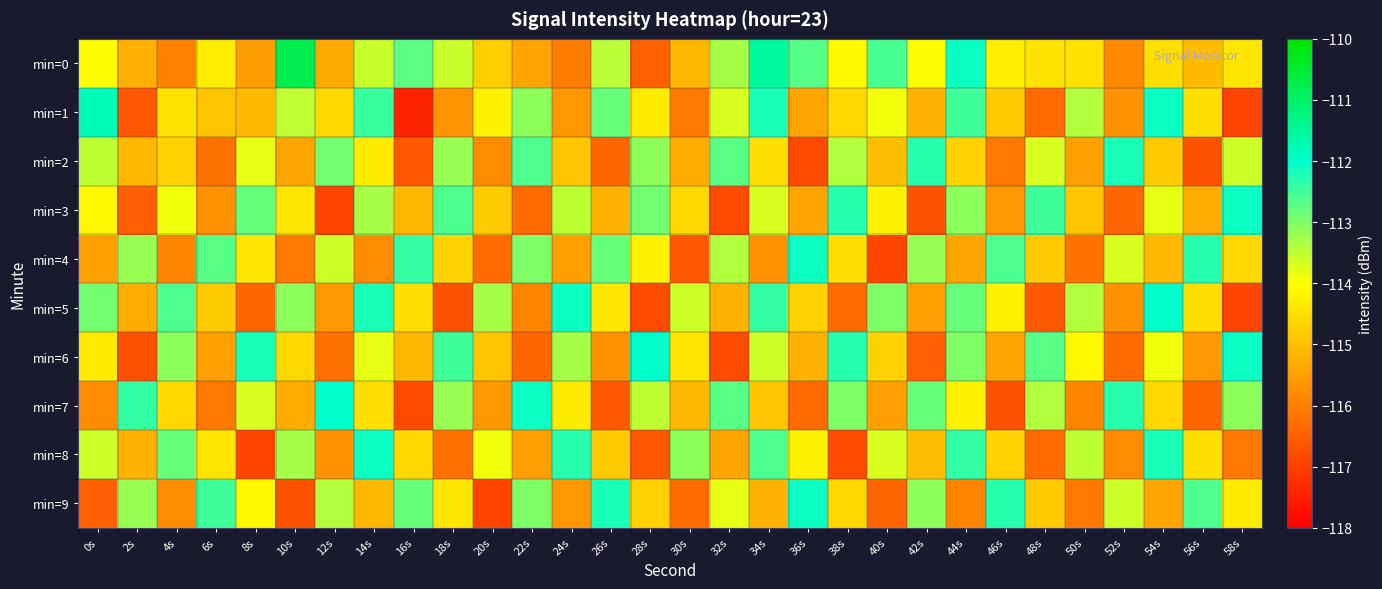

Rank the series by their maximum value, from highest to lowest.

min=0, min=1, min=5, min=6, min=7, min=3, min=4, min=8, min=9, min=2